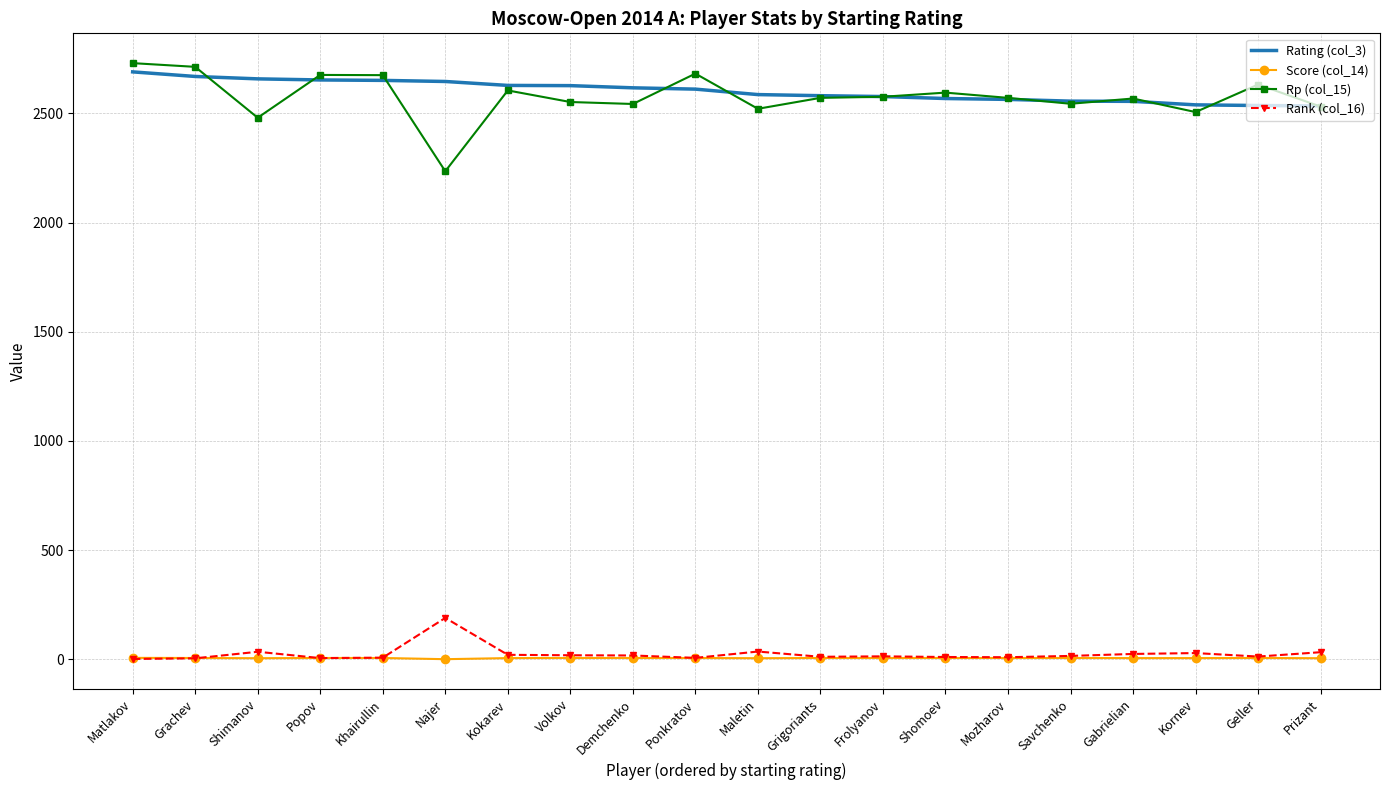

Where do Score (col_14) and Rank (col_16) first cross each other?

Grachev and Shimanov